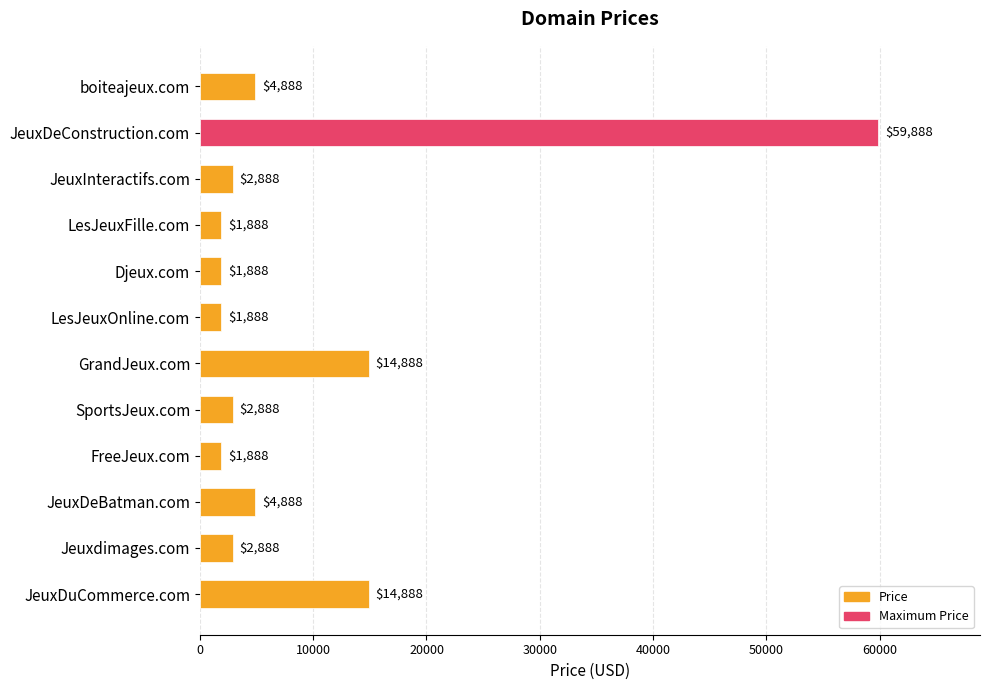

Does the chart contain any negative values?

No